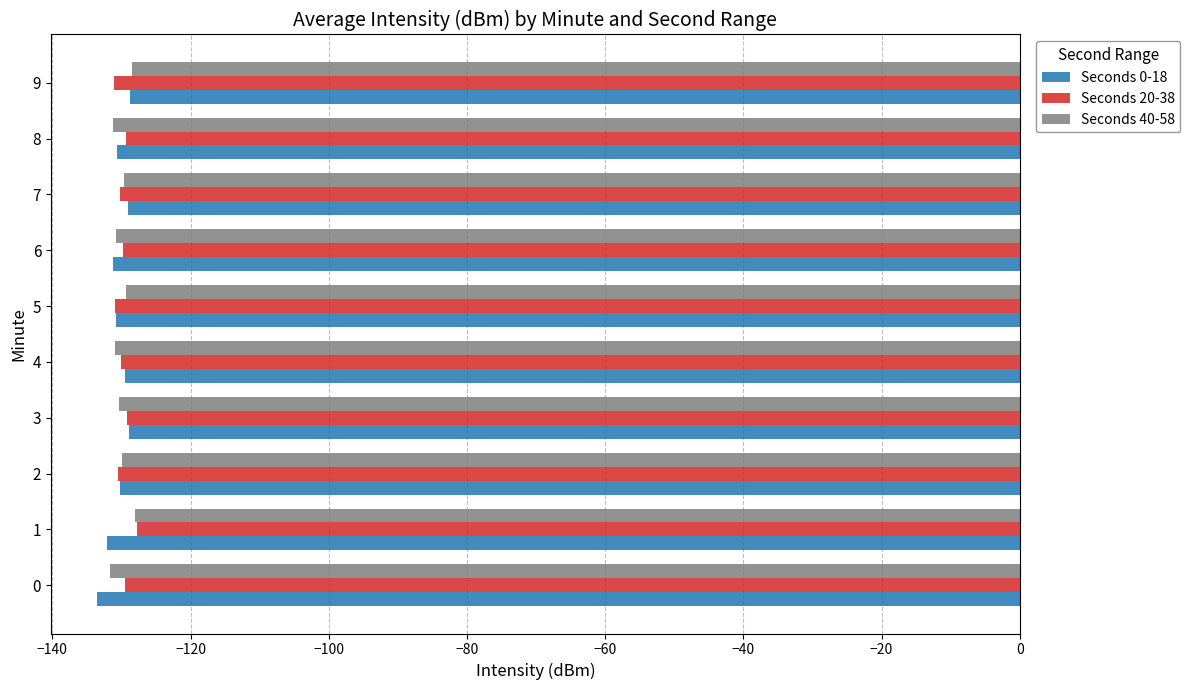

True or false: Seconds 40-58 has a value of -182.5 at 6.

False